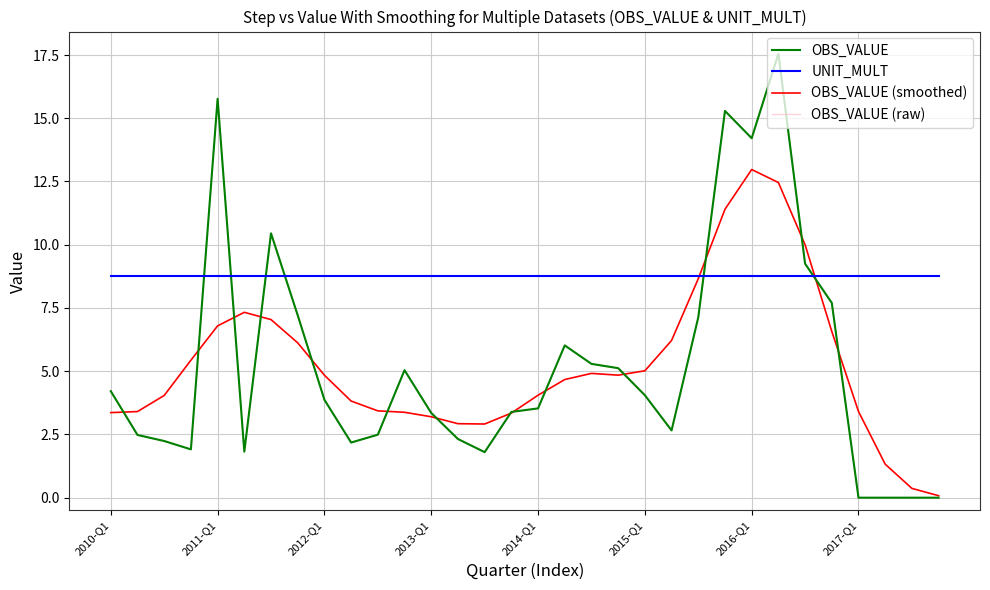

Reading left to right, extract all data points from this chart.

OBS_VALUE: 4.2	2.5	2.2	1.9	15.8	1.8	10.4	7.2	3.9	2.2	2.5	5.0	3.4	2.3	1.8	3.4	3.5	6.0	5.3	5.1	4.0	2.7	7.1	15.3	14.2	17.6	9.2	7.7	0.0	0.0	0.0	0.0
UNIT_MULT: 8.8	8.8	8.8	8.8	8.8	8.8	8.8	8.8	8.8	8.8	8.8	8.8	8.8	8.8	8.8	8.8	8.8	8.8	8.8	8.8	8.8	8.8	8.8	8.8	8.8	8.8	8.8	8.8	8.8	8.8	8.8	8.8
OBS_VALUE (smoothed): 3.4	3.4	4.0	5.4	6.8	7.3	7.0	6.1	4.8	3.8	3.4	3.4	3.2	2.9	2.9	3.3	4.1	4.7	4.9	4.8	5.0	6.2	8.7	11.4	13.0	12.5	10.0	6.6	3.4	1.3	0.4	0.1
OBS_VALUE (raw): 4.2	2.5	2.2	1.9	15.8	1.8	10.4	7.2	3.9	2.2	2.5	5.0	3.4	2.3	1.8	3.4	3.5	6.0	5.3	5.1	4.0	2.7	7.1	15.3	14.2	17.6	9.2	7.7	0.0	0.0	0.0	0.0